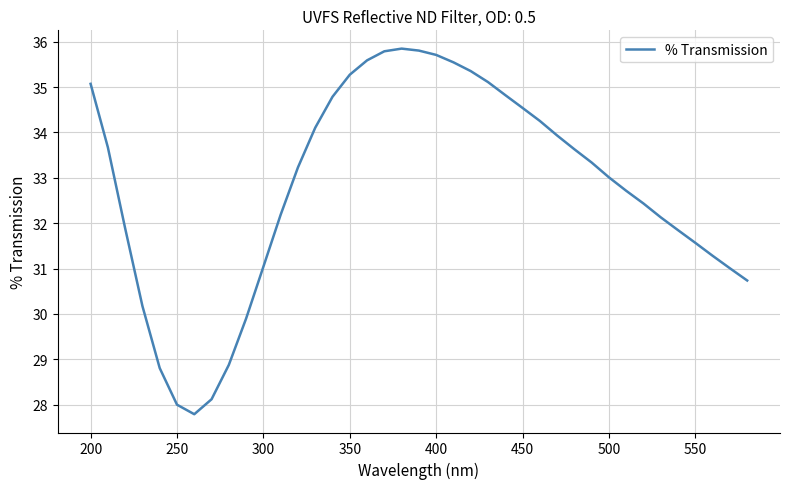

What is the difference between the maximum and minimum values?

8.1